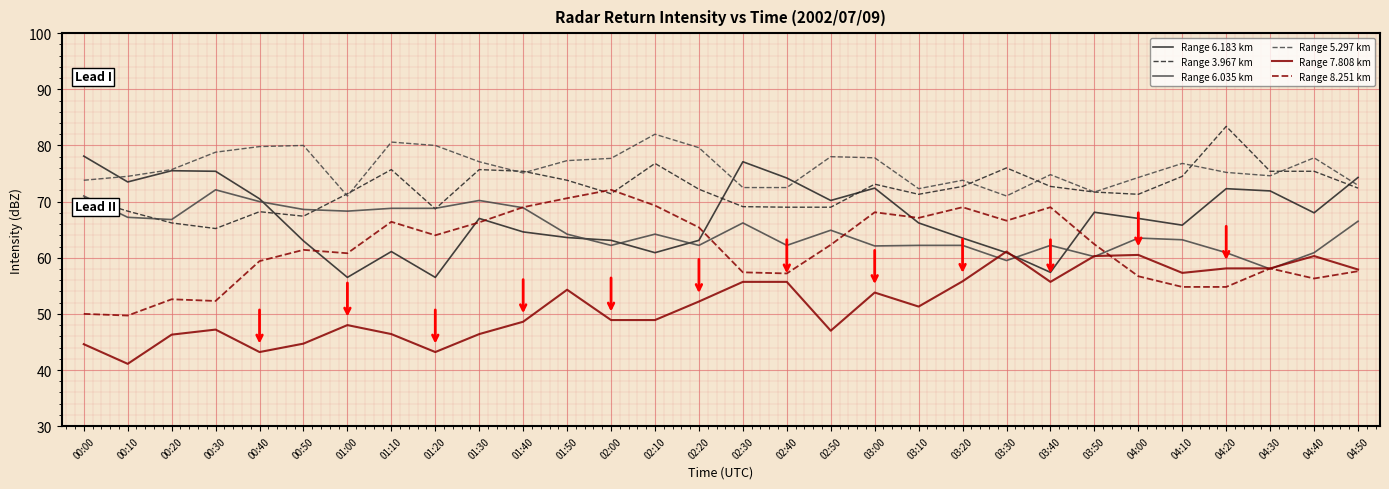

What is the spread (max minus min) of values at 01:50?

23.0